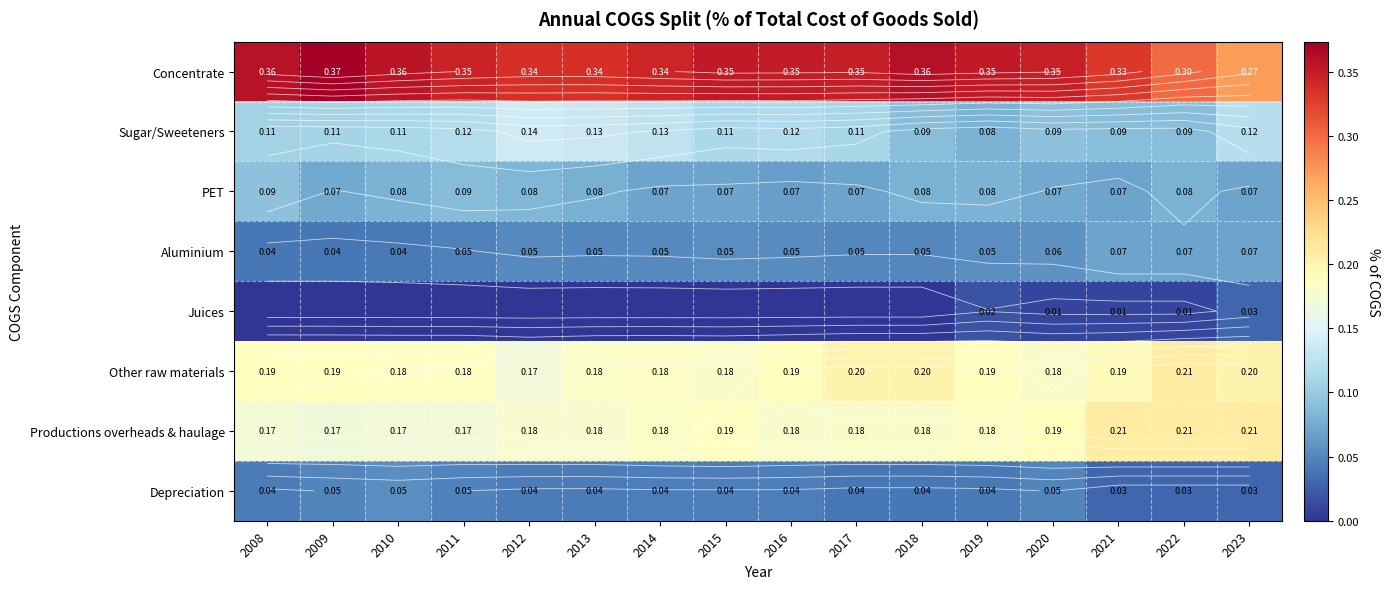

At which category is the sum across all series the highest?

2008